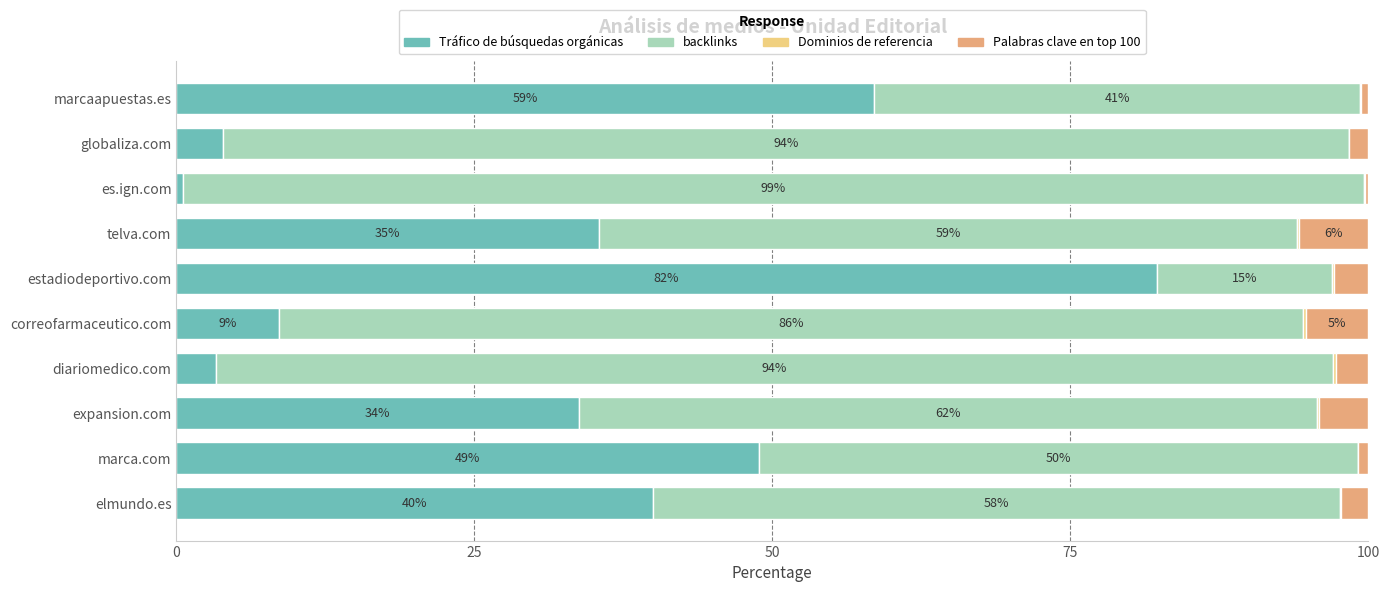

The Tráfico de búsquedas orgánicas series shows 8.6 at correofarmaceutico.com. True or false?

True